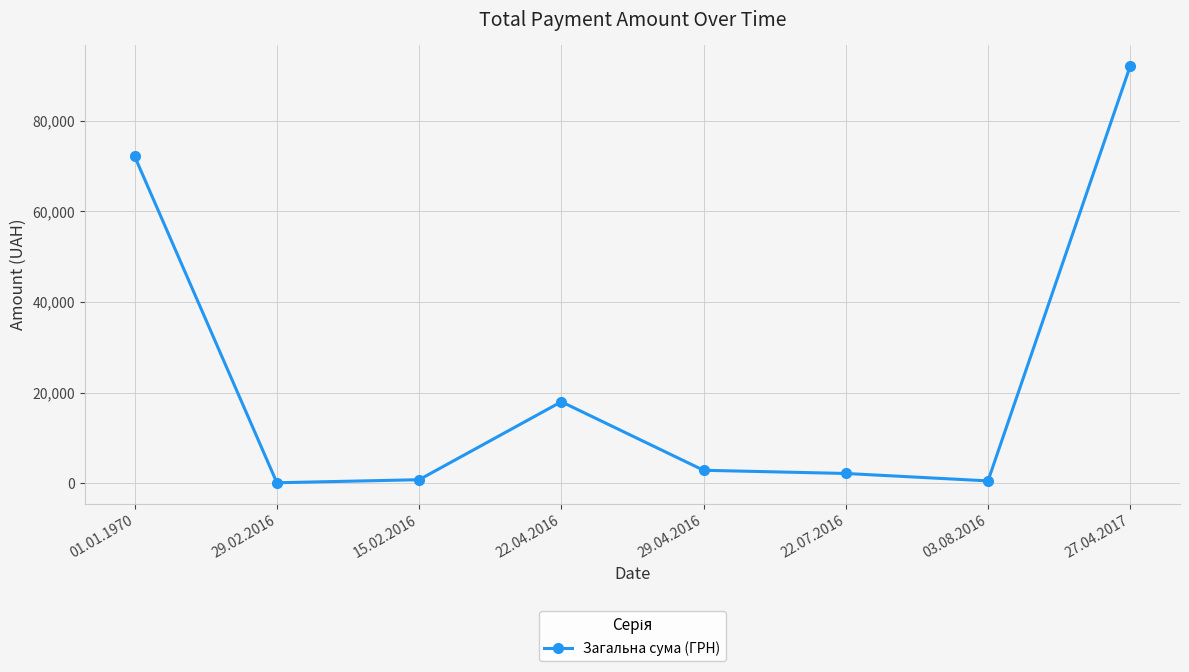

Which has a higher value, 15.02.2016 or 22.07.2016?

22.07.2016